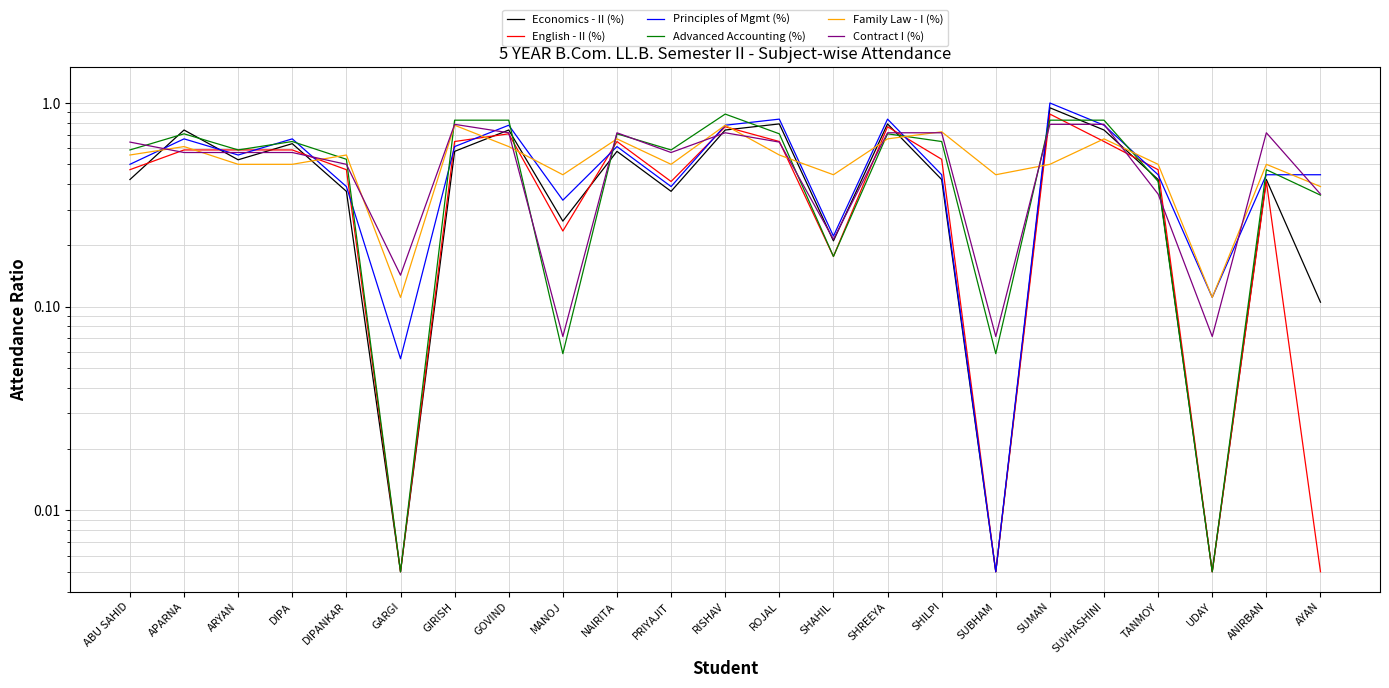

Where is the first local minimum for Family Law - I (%)?

GARGI